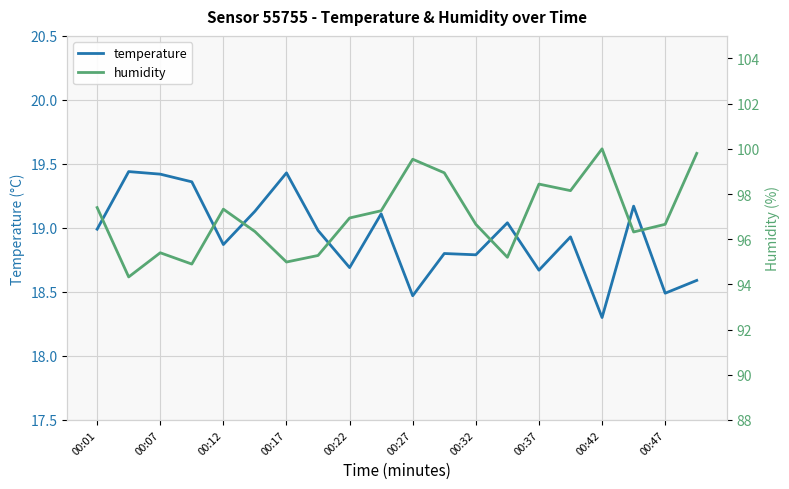

List the series in order of their peak value, lowest first.

temperature, humidity